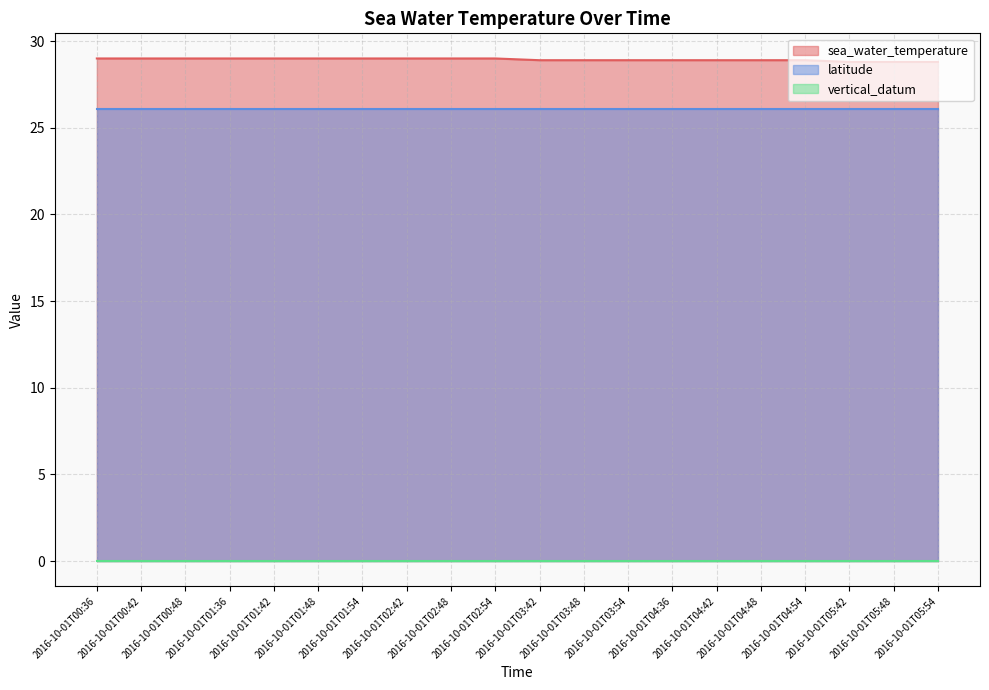

True or false: vertical_datum has more than 2 points higher than both neighbors.

False